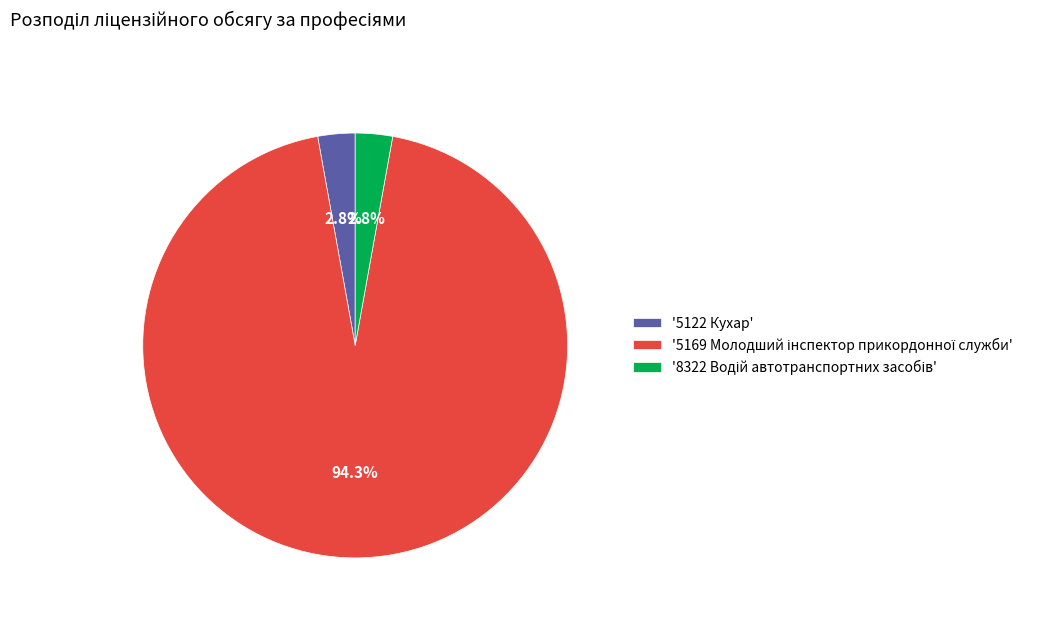

Is there any slice that represents more than half of the pie?

Yes